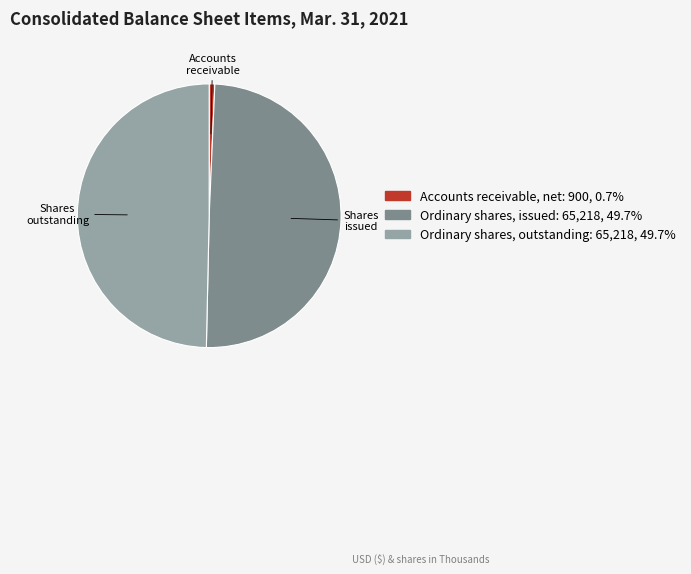

True or false: Accounts receivable, net accounts for 12% of the total.

False